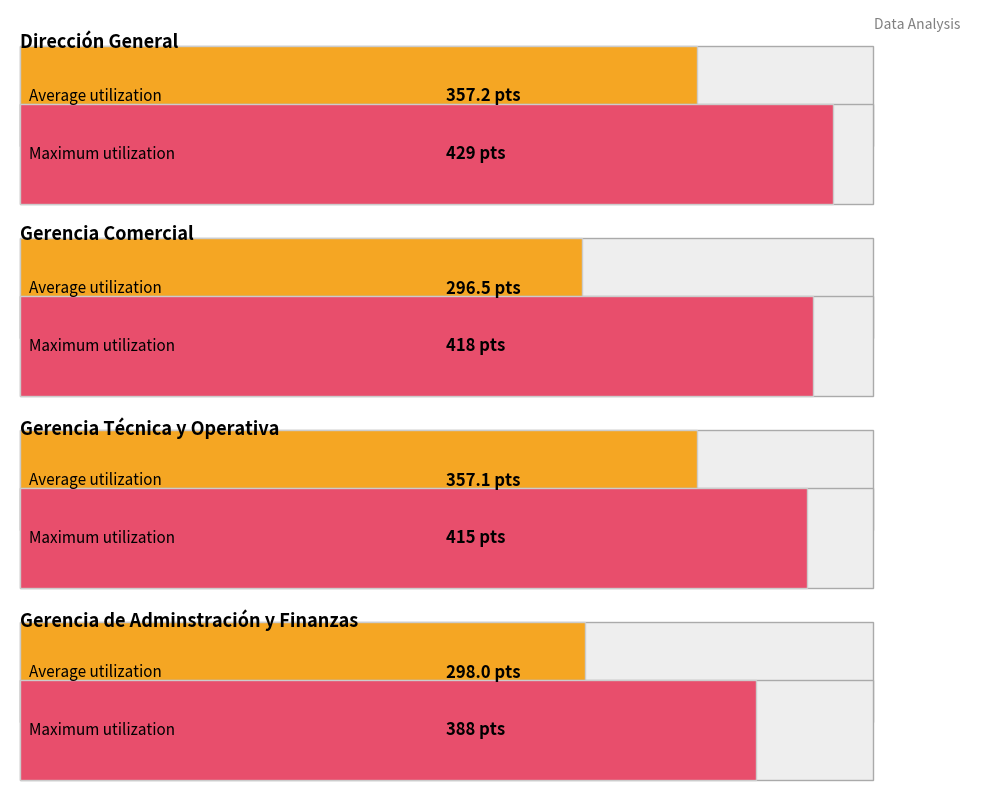

Does the chart contain stacked bars?

No